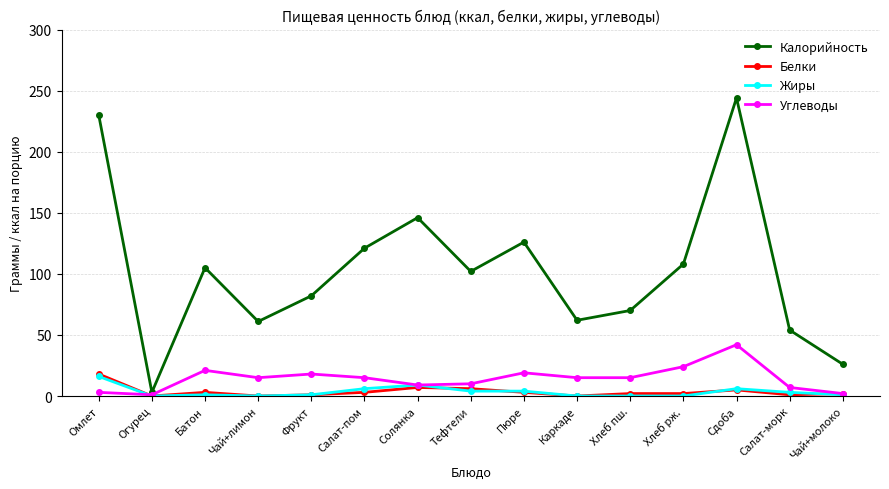

What is the sum of the Белки values at Батон and Каркаде?

3